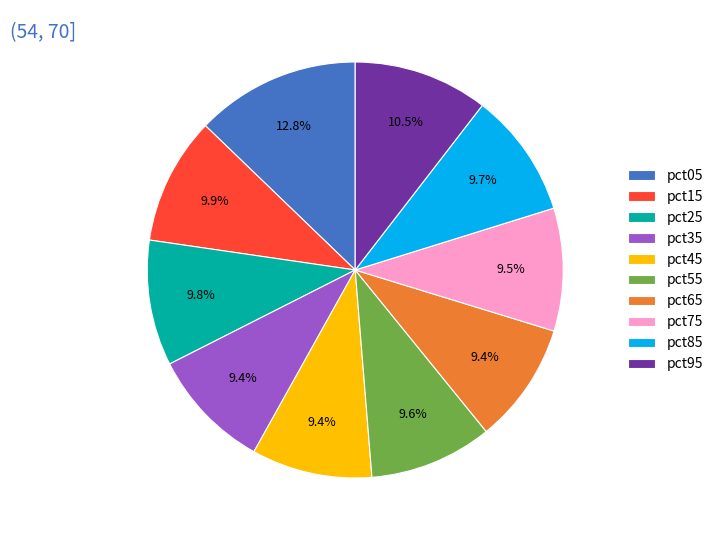

Which category has the biggest portion of the pie?

pct05